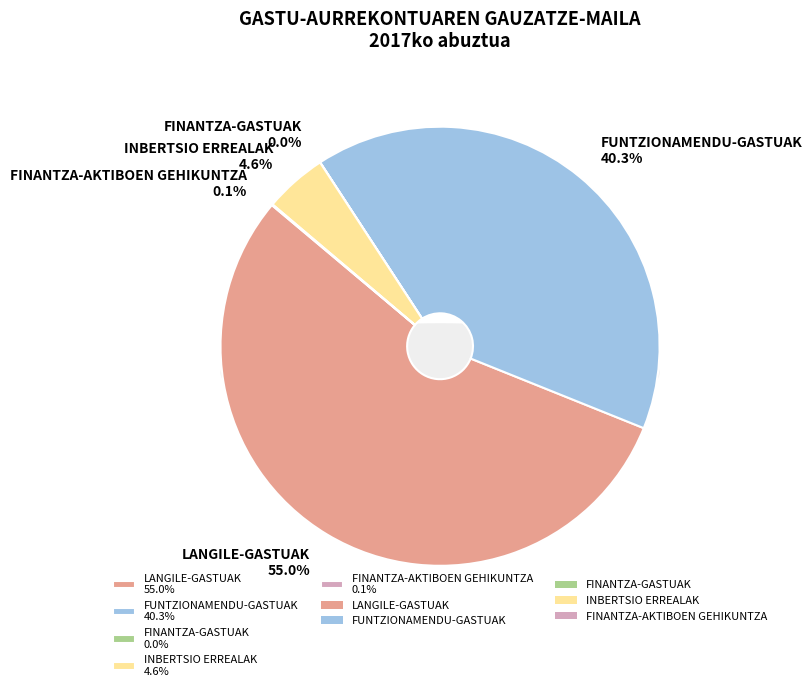

True or false: INBERTSIO ERREALAK accounts for 5% of the total.

True